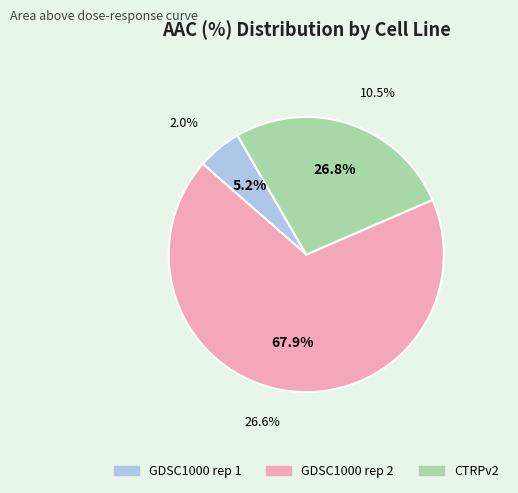

To the nearest percent, what portion does GDSC1000 rep 1 represent?

5%